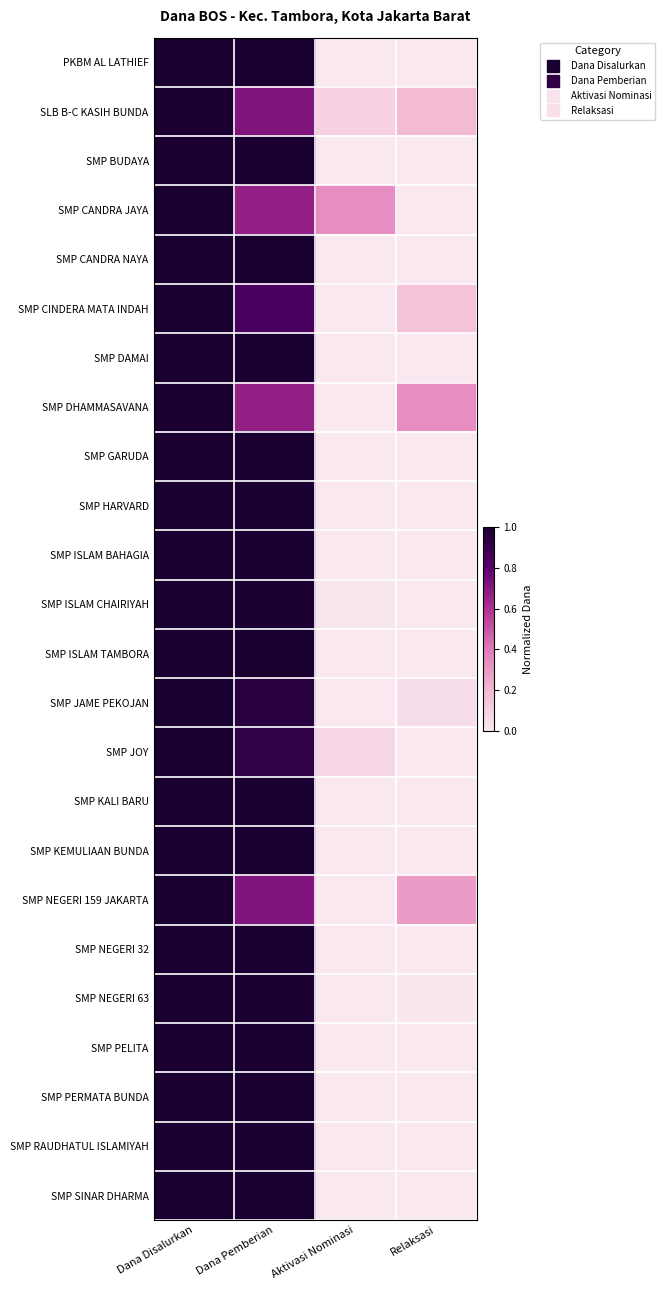

What is the greatest value displayed?

1.0